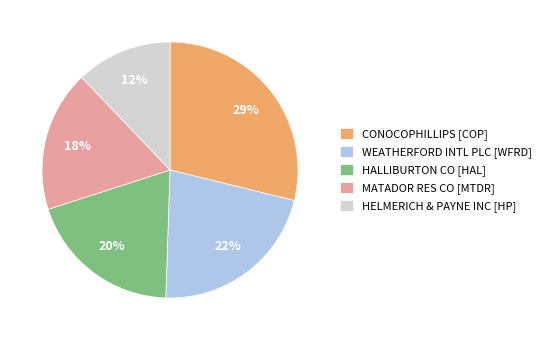

How many segments does this pie chart have?

5